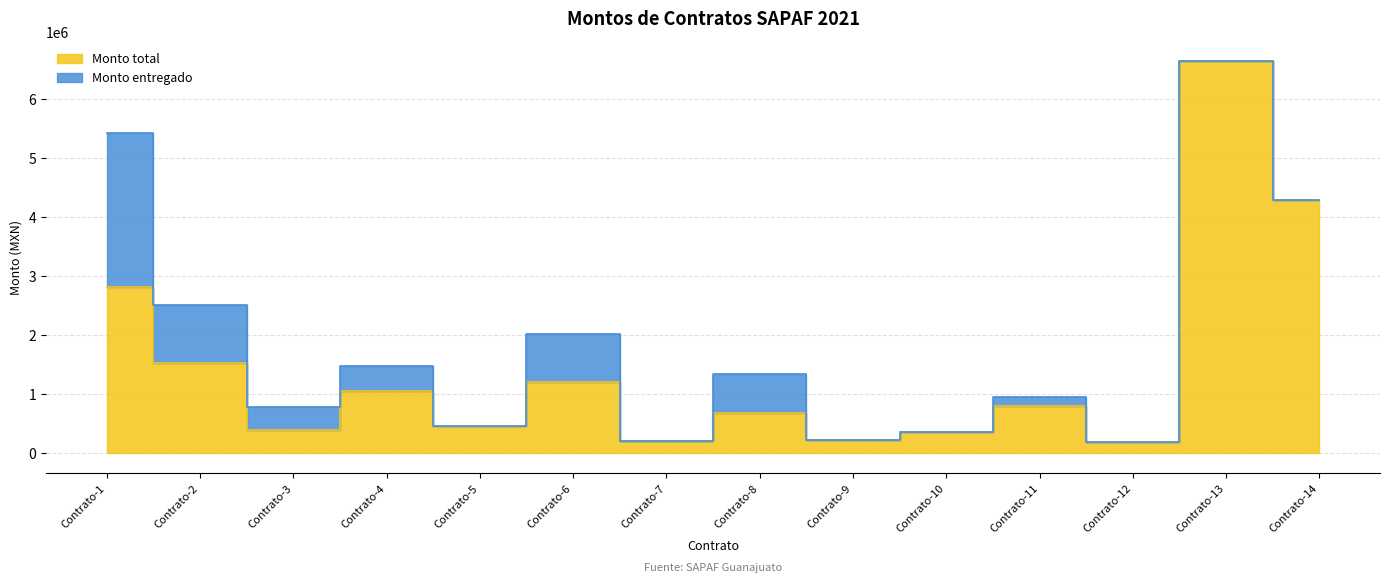

What is the difference between the second highest and minimum values?

4086000.4